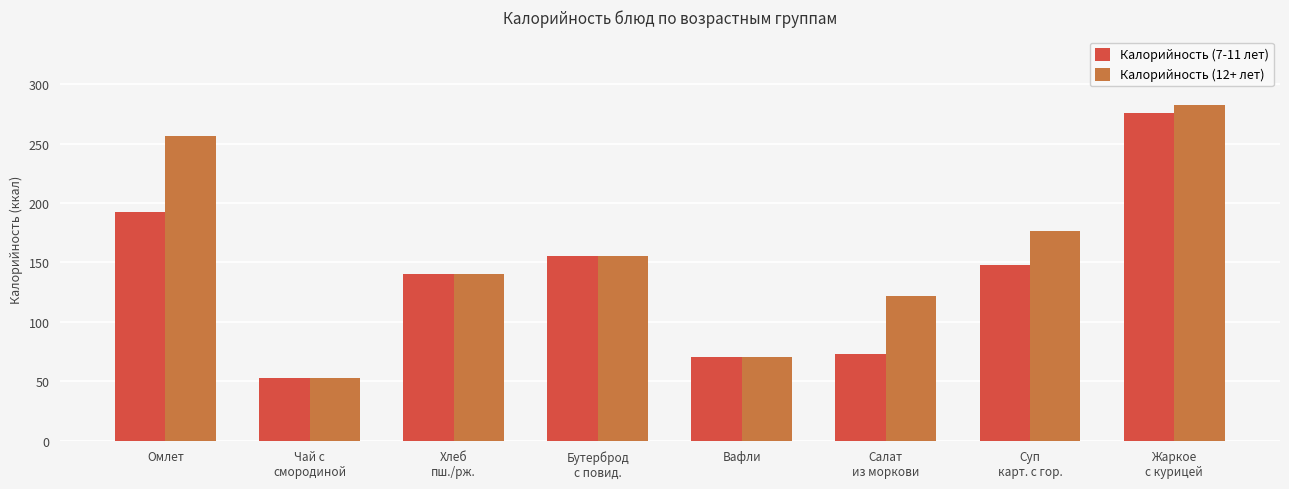

True or false: Калорийность (12+ лет) has a value of 225.7 at Бутерброд
с повид..

False